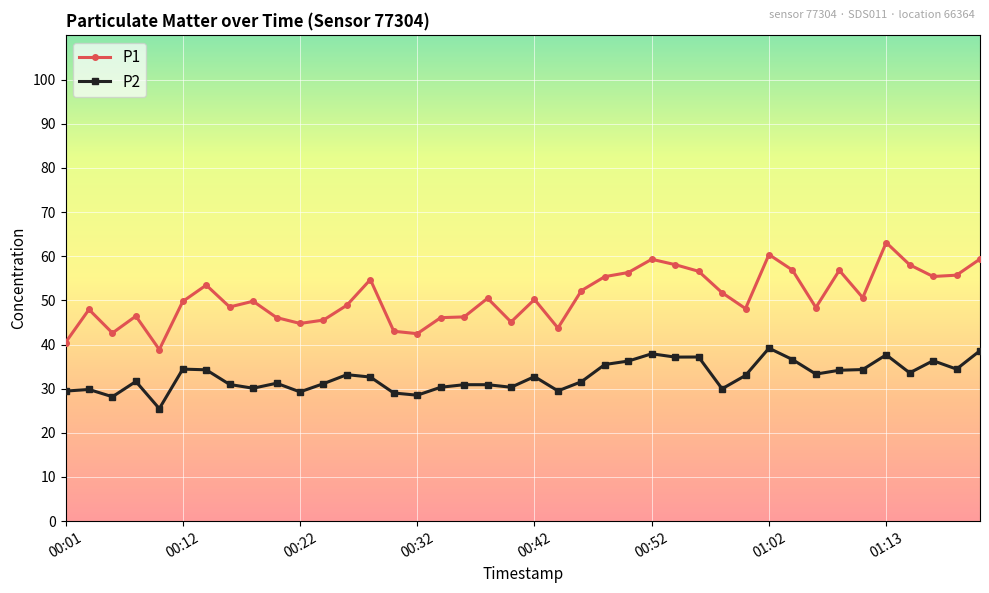

What is the average value of the P2 series?

32.8